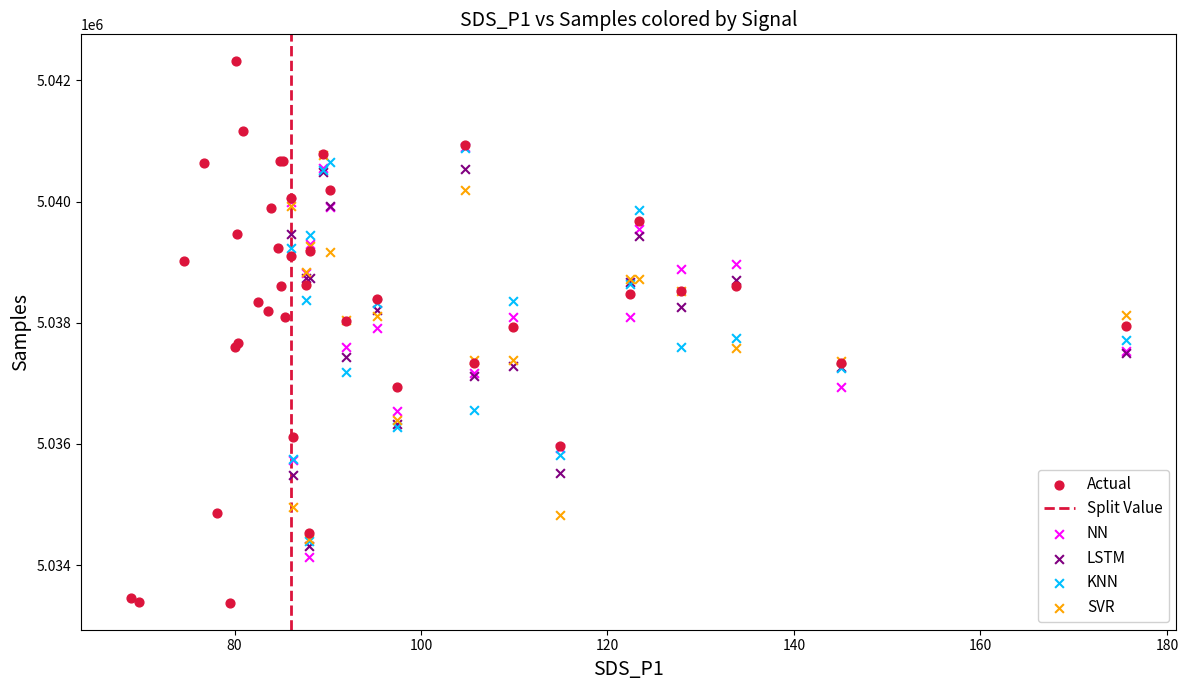

Which series contains the lowest Y value?

Actual